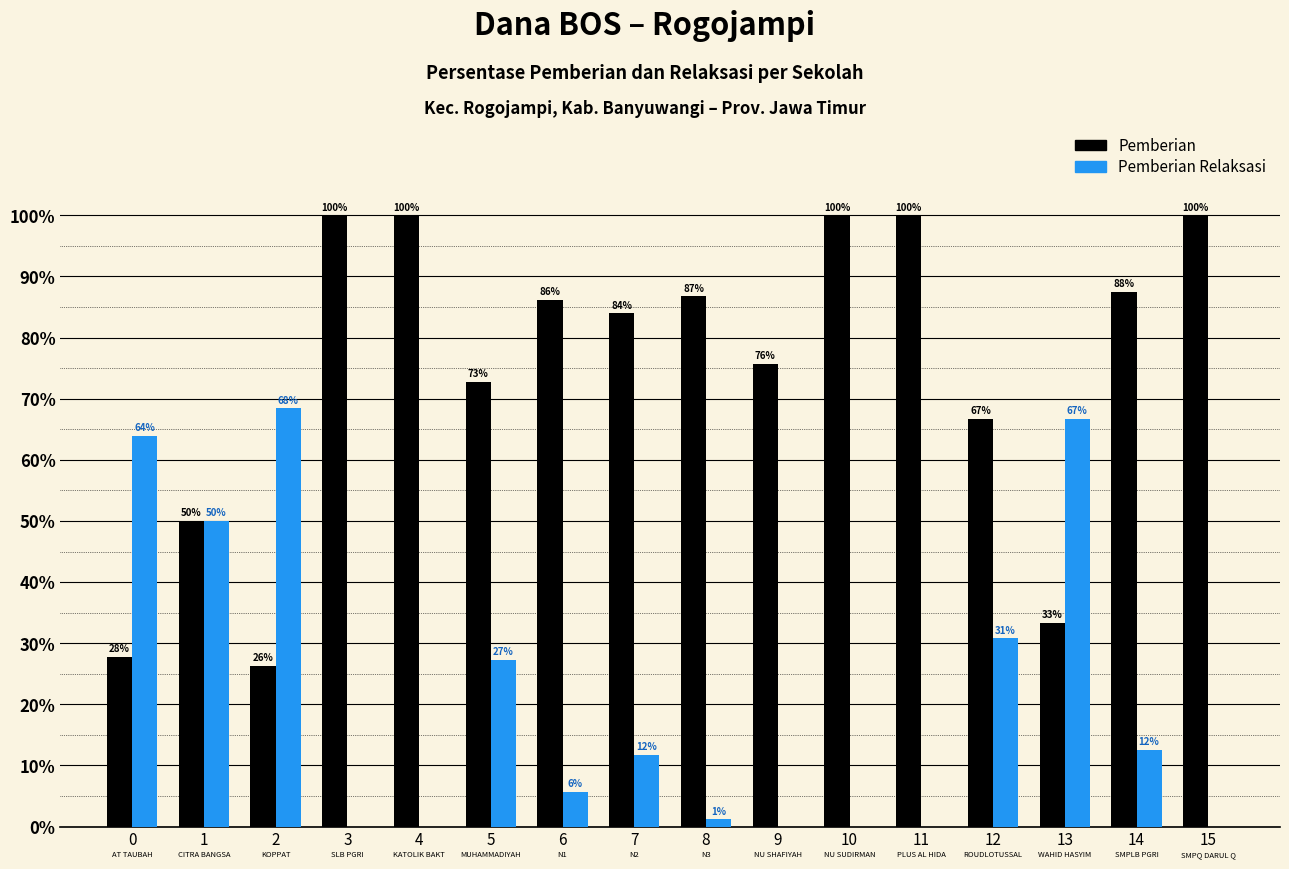

What is the greatest value displayed?

100.0